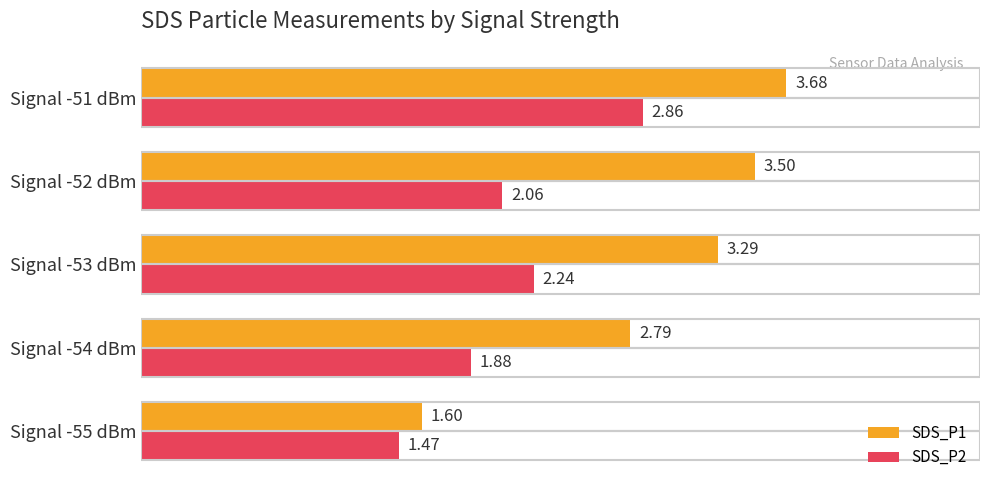

Is the value of SDS_P1 at Signal -54 dBm greater than the value of SDS_P2 at Signal -55 dBm?

Yes